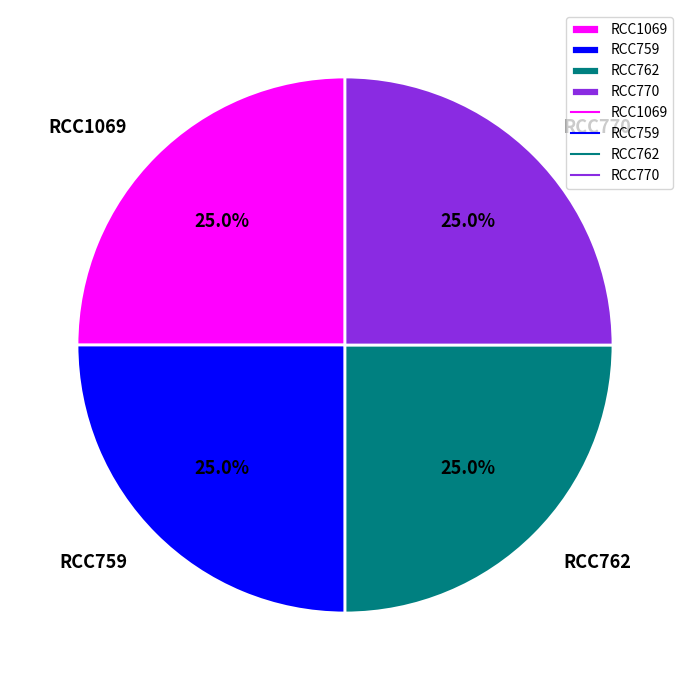

What is the total percentage of RCC1069 and RCC762?

50.0%